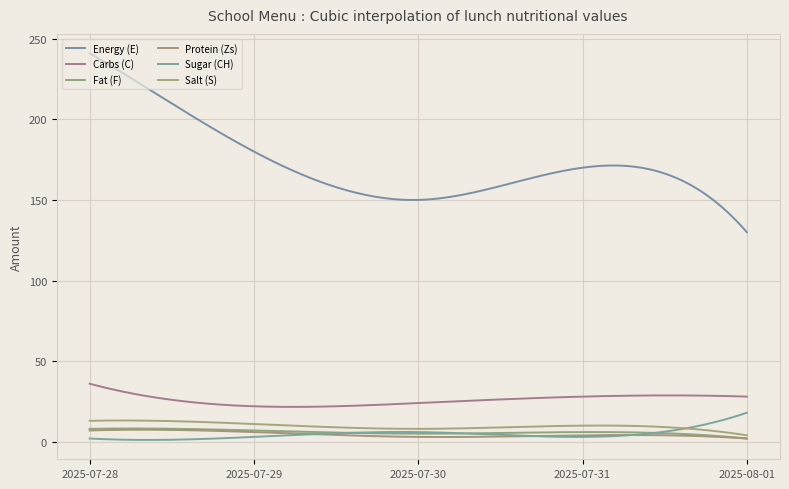

Does the chart display data point markers on the line(s)?

No